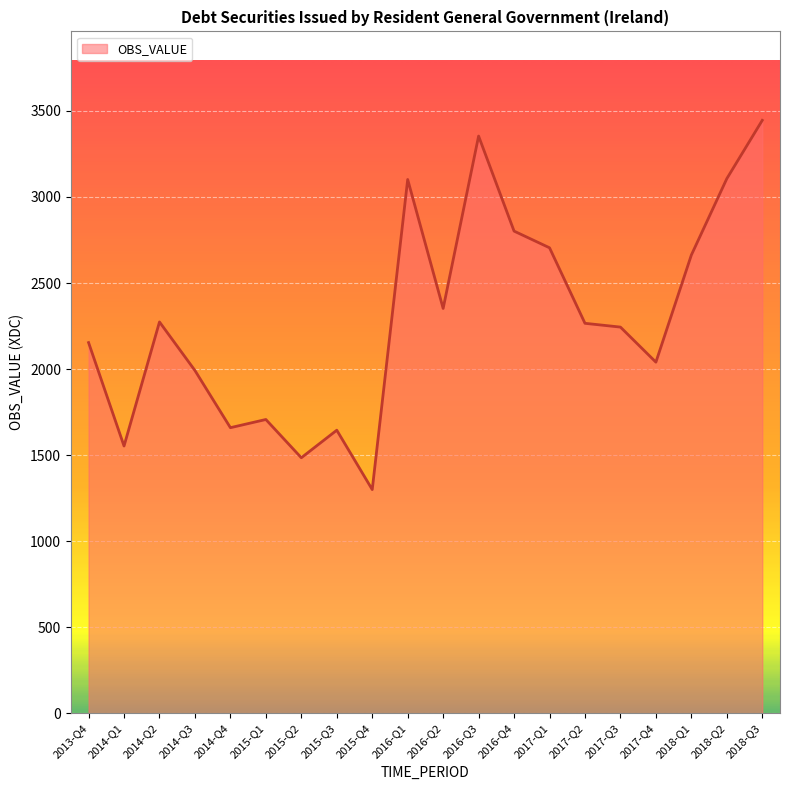

What is the sum of the values at 2014-Q3 and 2016-Q3?

5345.4